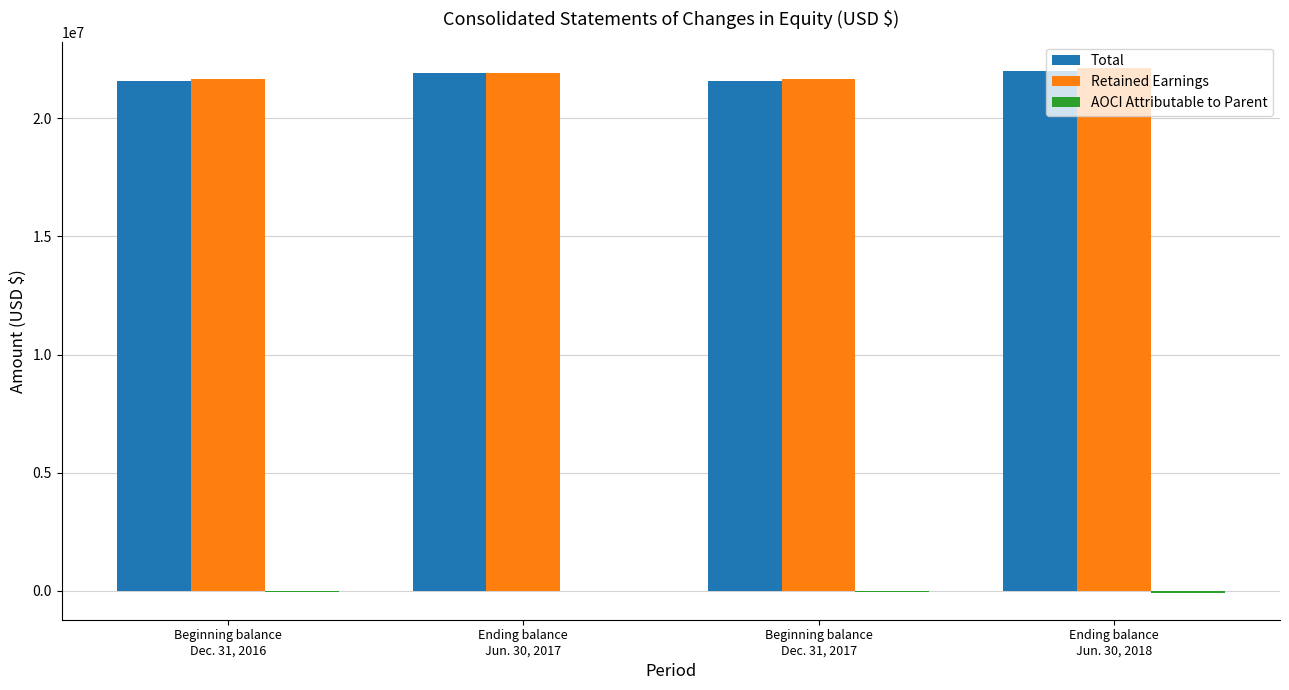

What is the greatest value displayed?

22135628